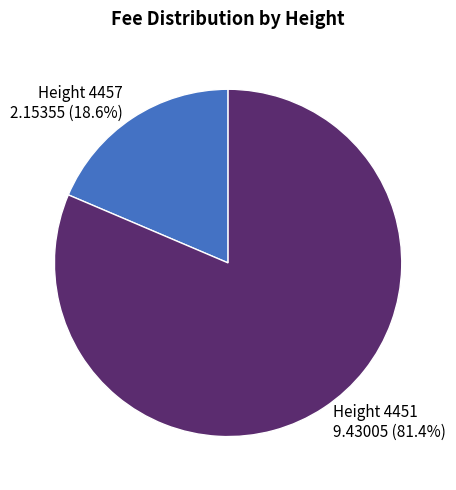

Approximately how many times larger is the value at 9.43005 compared to 2.15355?

4.4